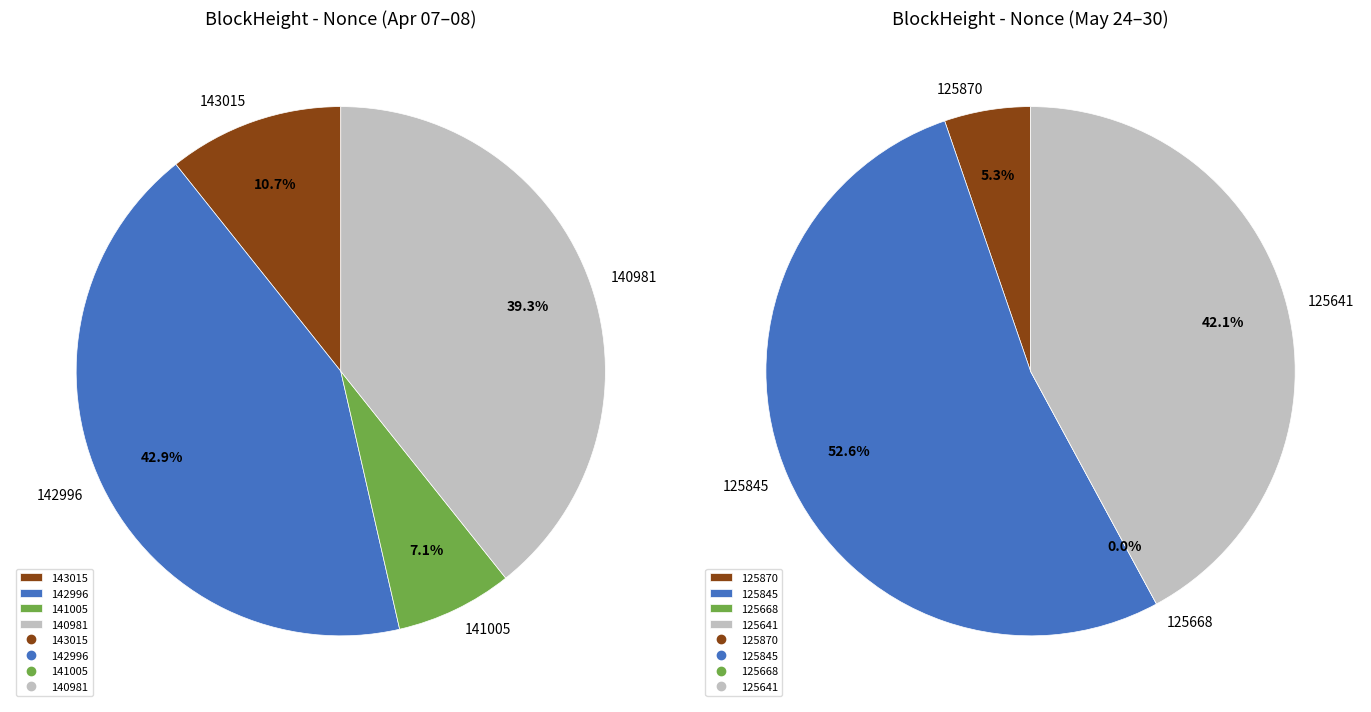

What is the change in value from 140981 to 125845?

-1